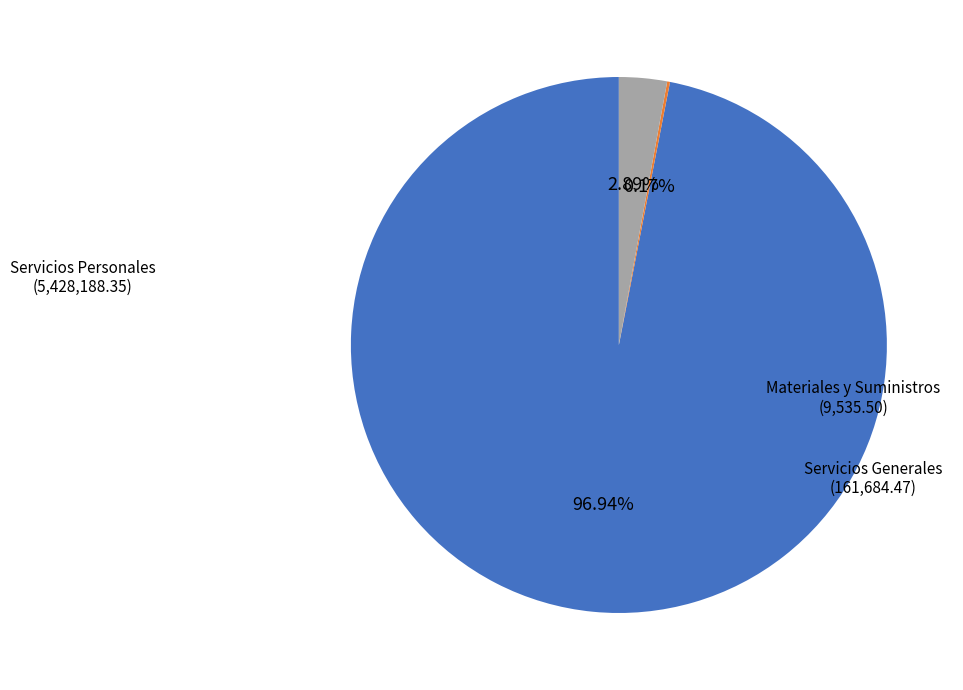

Is there any slice that represents more than half of the pie?

Yes